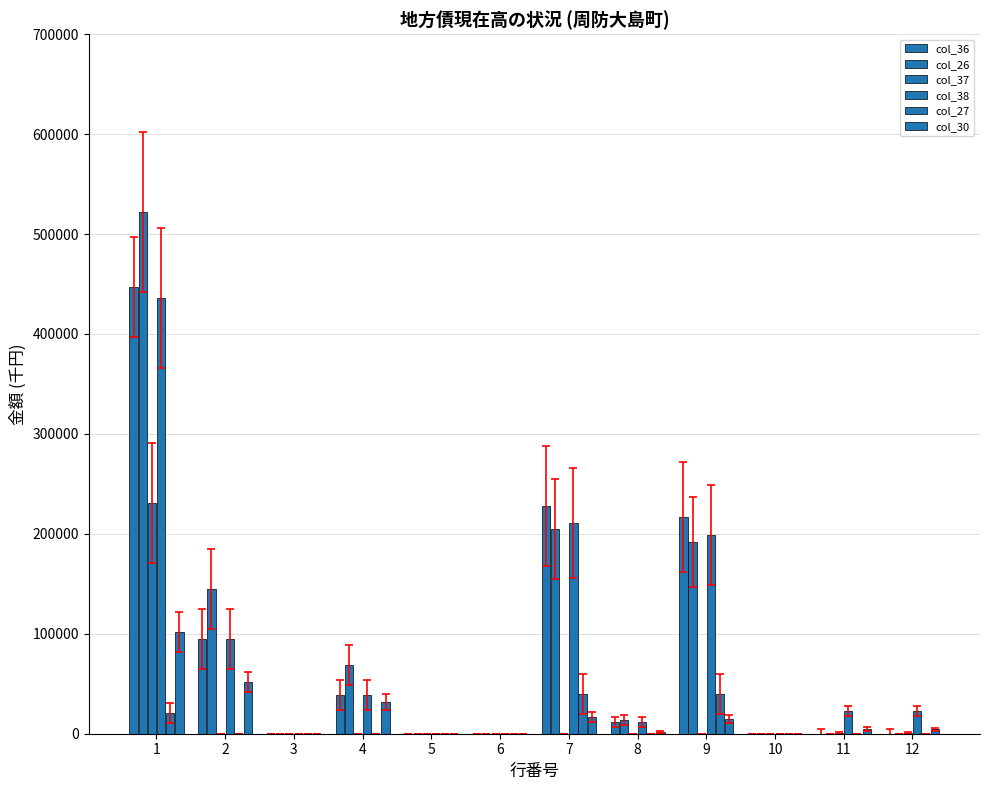

How many categories are shown in the chart?

12